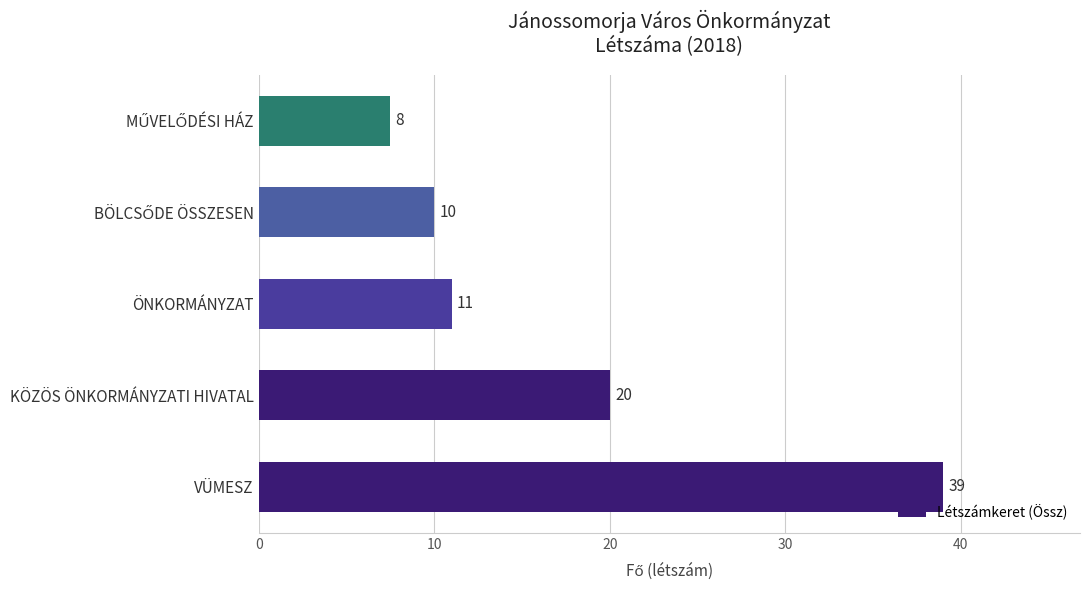

How many distinct data groups are displayed?

1